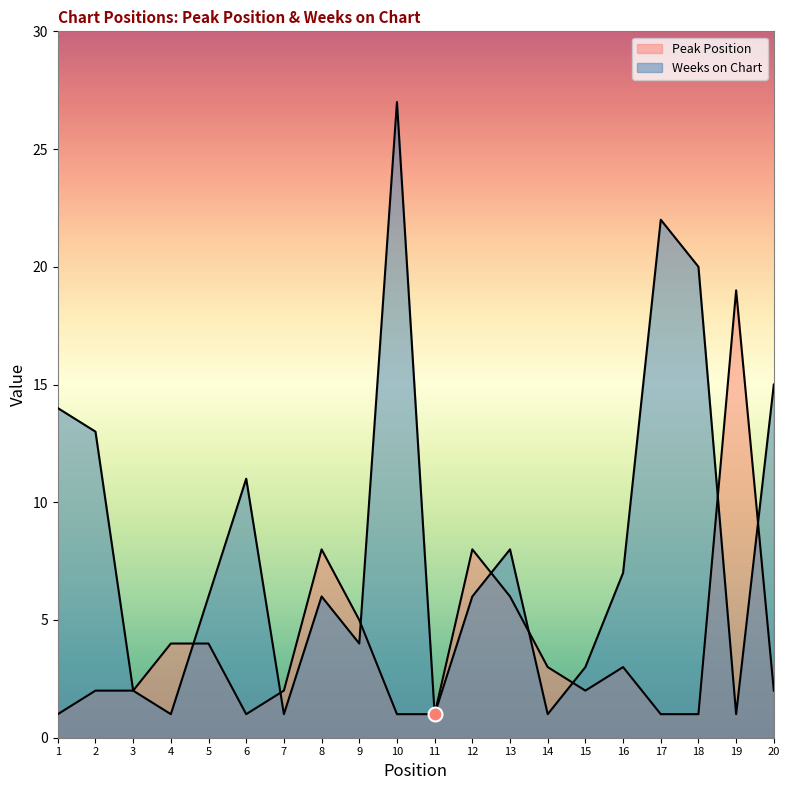

True or false: Peak Position has more than 0 interior local peaks.

True